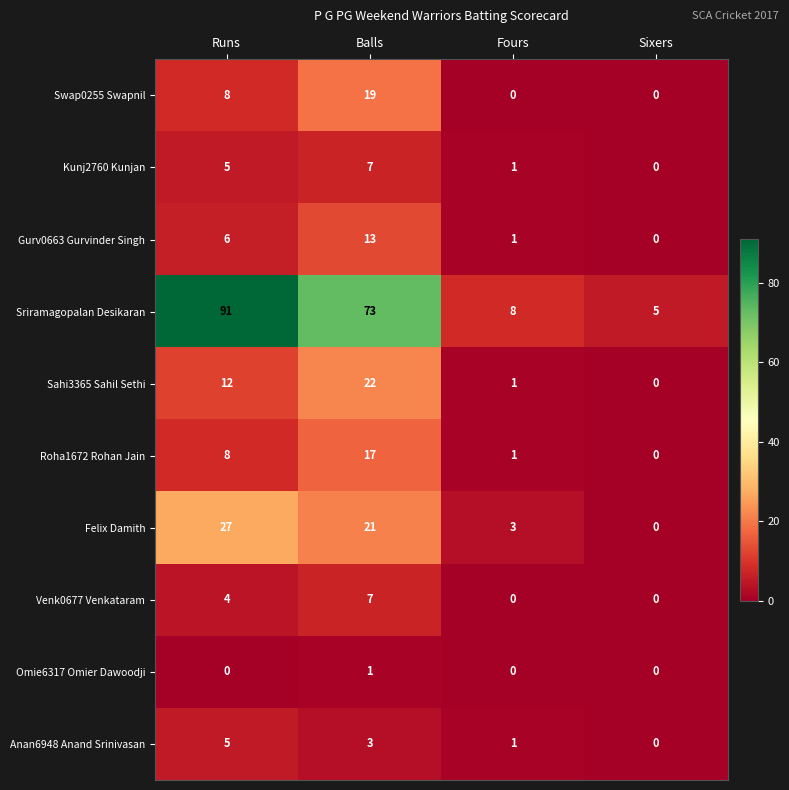

How many data points does each series have?

4